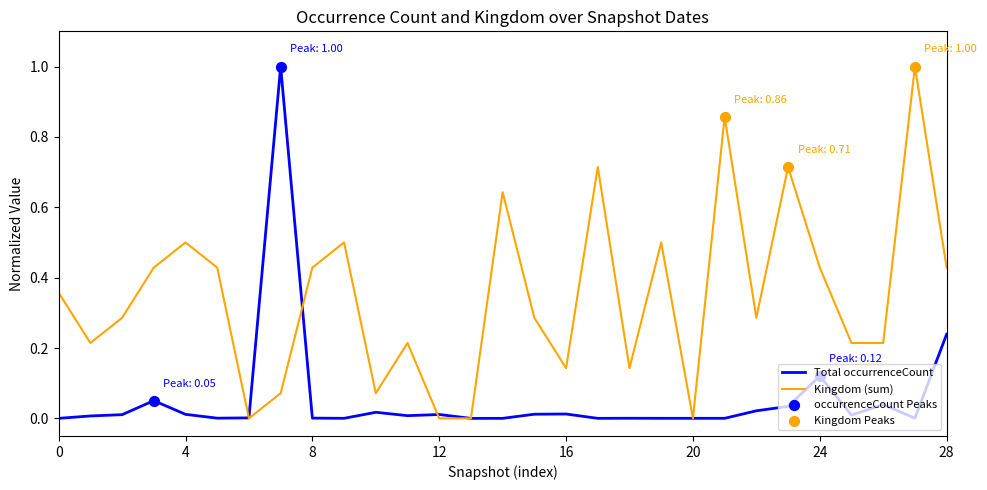

Which series has the largest total across all categories?

Kingdom (sum)